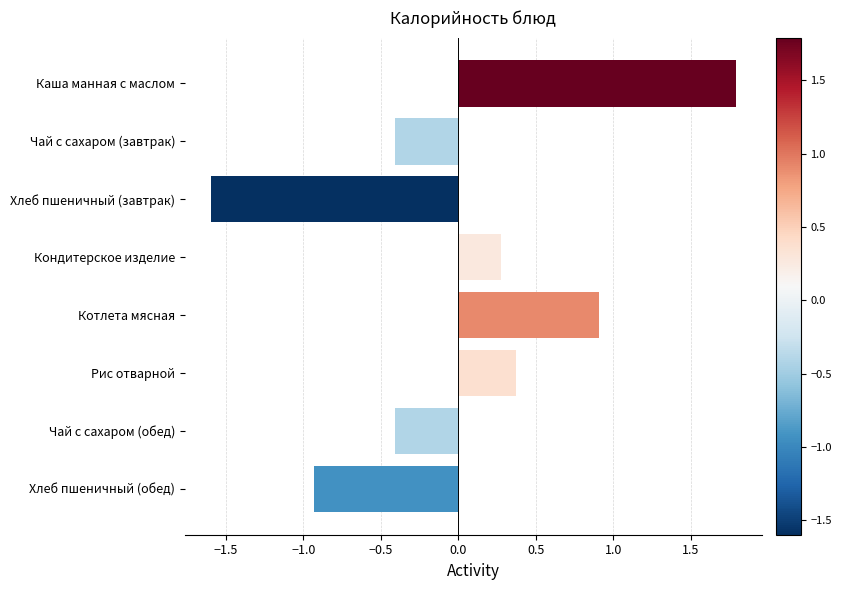

At which label is the value closest to 0?

Кондитерское изделие